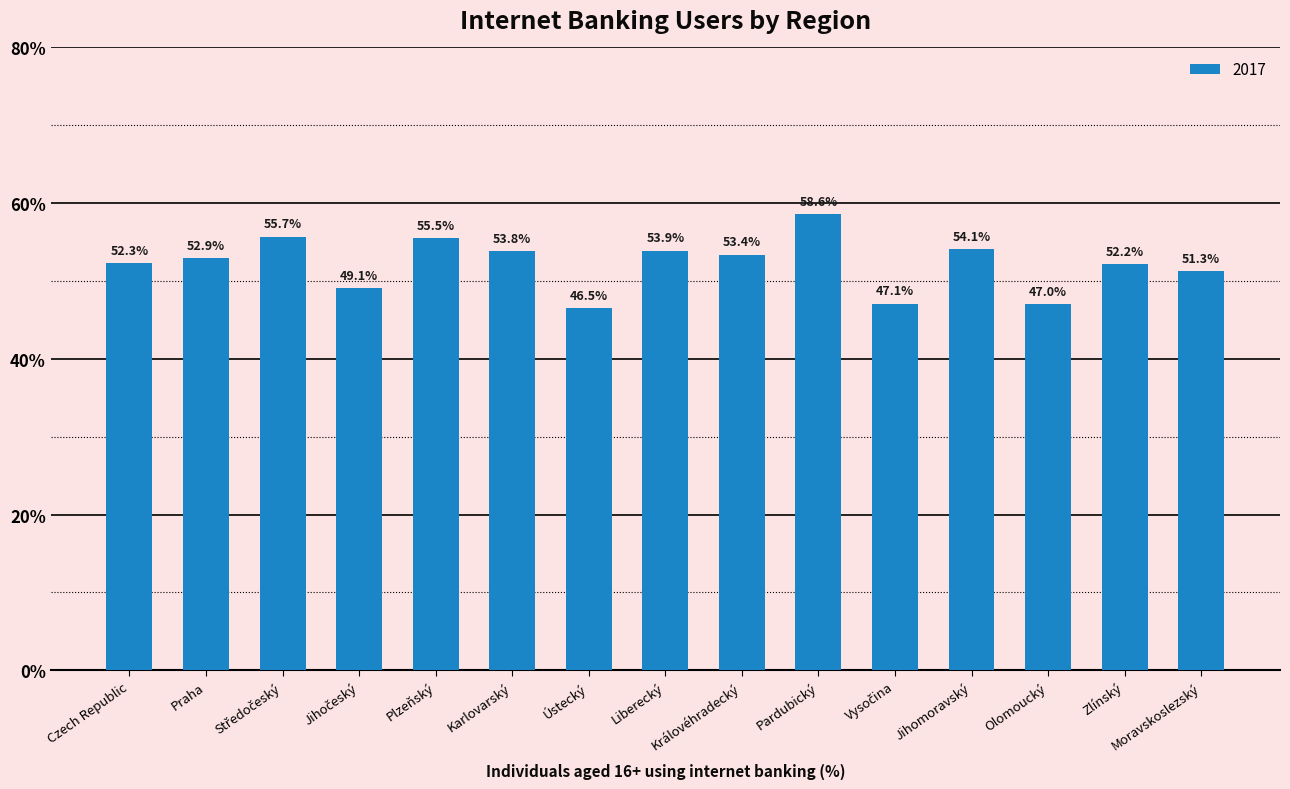

Is it true that the value at Karlovarský is 53.8?

True